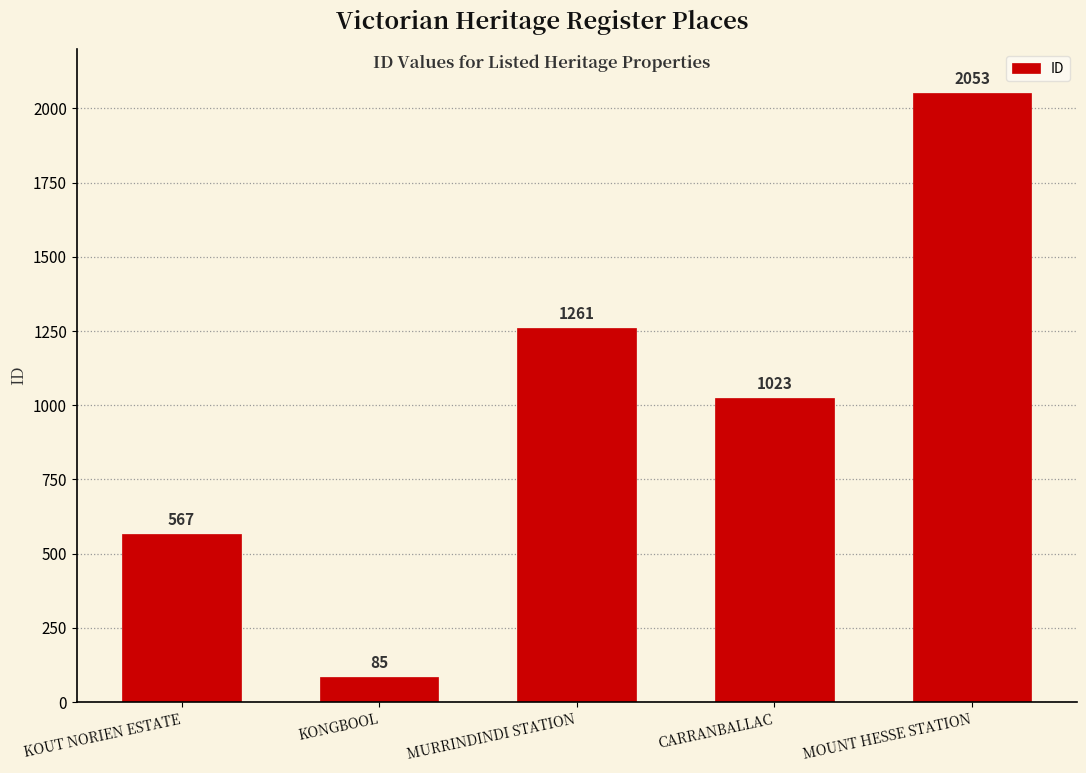

Rank the categories by value from highest to lowest.

MOUNT HESSE STATION, MURRINDINDI STATION, CARRANBALLAC, KOUT NORIEN ESTATE, KONGBOOL